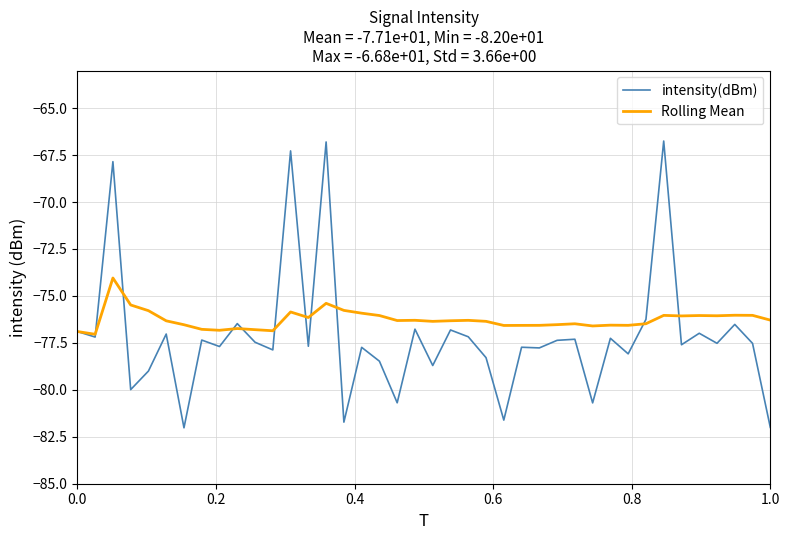

Rank the series by their maximum value, from lowest to highest.

Rolling Mean, intensity(dBm)